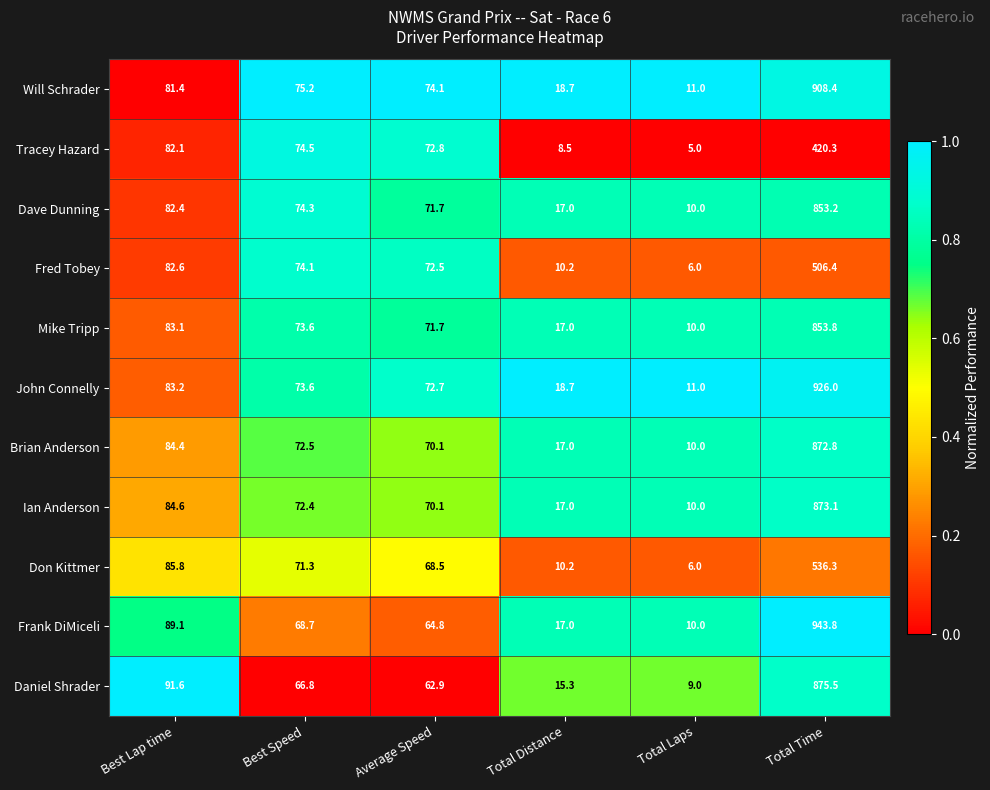

Between Best Lap time and Total Time, which series saw the biggest shift?

Frank DiMiceli